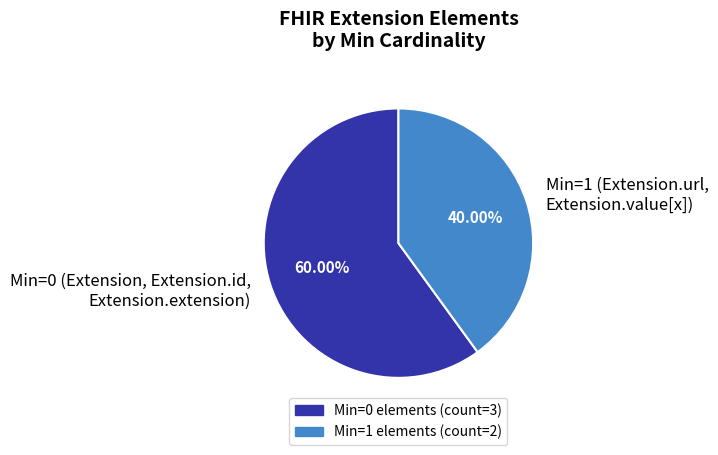

Do Min=1 (Extension.url, Extension.value[x]) and Min=0 (Extension, Extension.id, Extension.extension) together represent more than half of the pie?

Yes